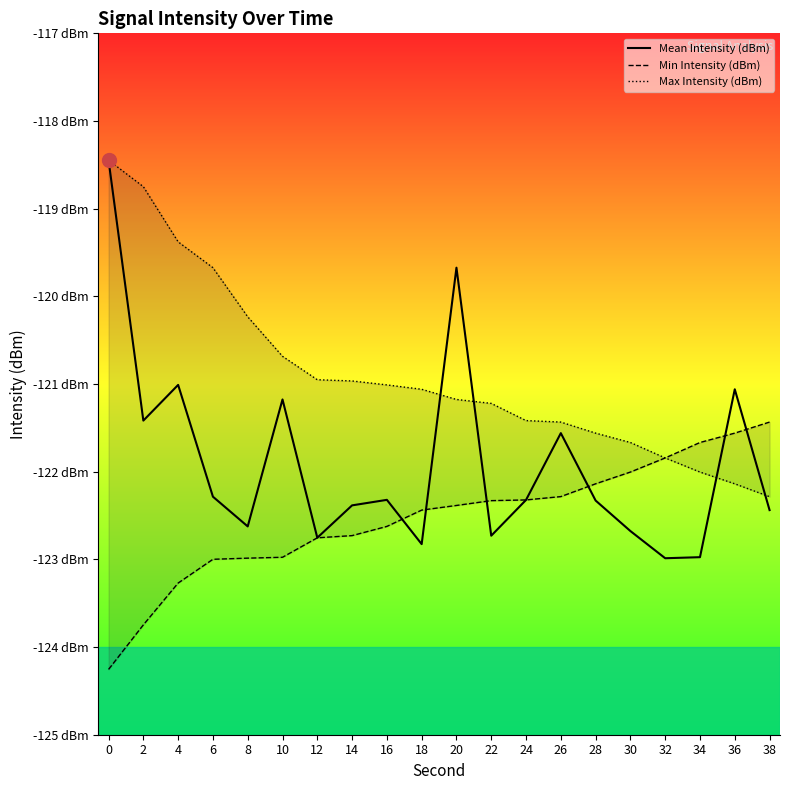

What are all the series names shown in the legend?

Mean Intensity (dBm), Min Intensity (dBm), Max Intensity (dBm)